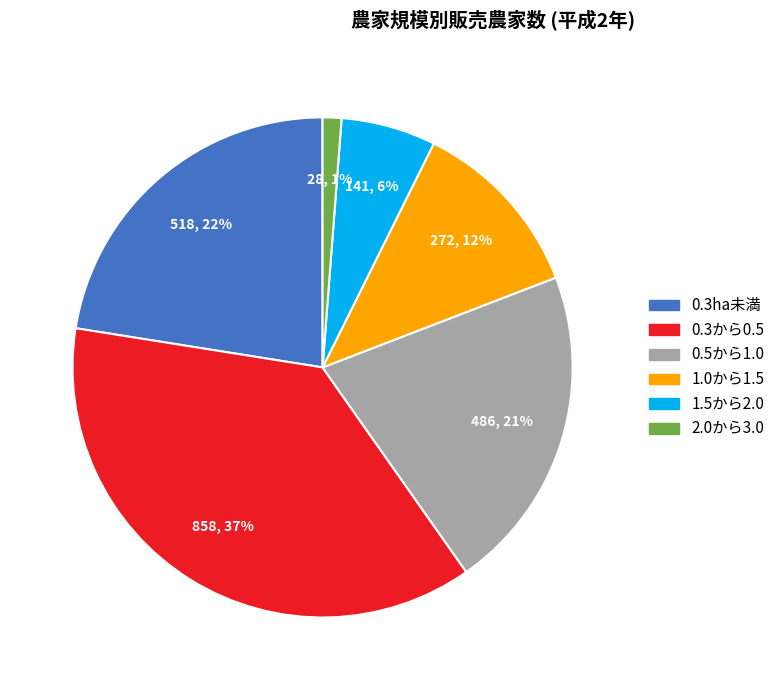

Do 0.5から1.0 and 0.3から0.5 together represent more than half of the pie?

Yes